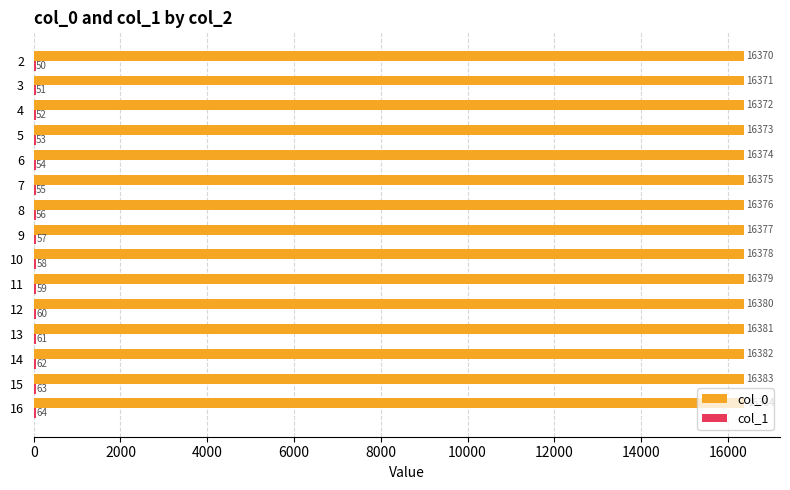

What is the sum of all col_0 values?

245655